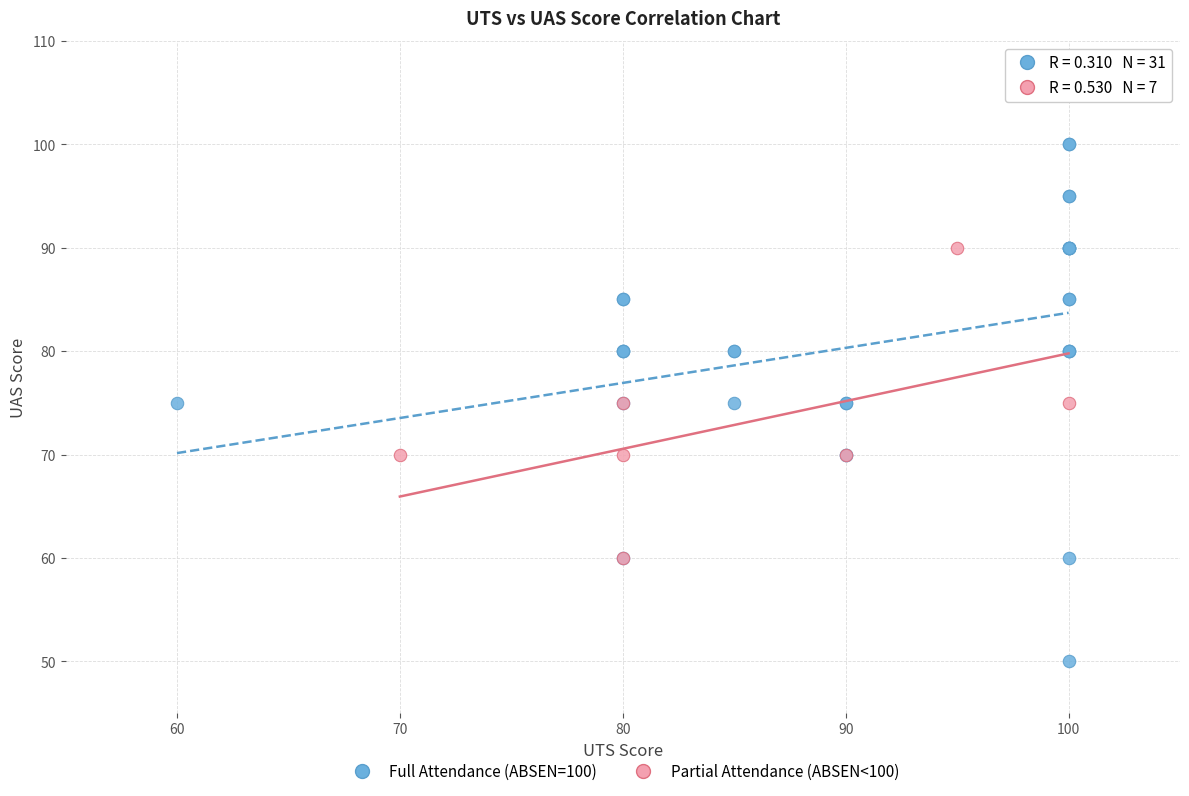

Which series reaches the minimum Y coordinate?

Full Attendance (ABSEN=100)